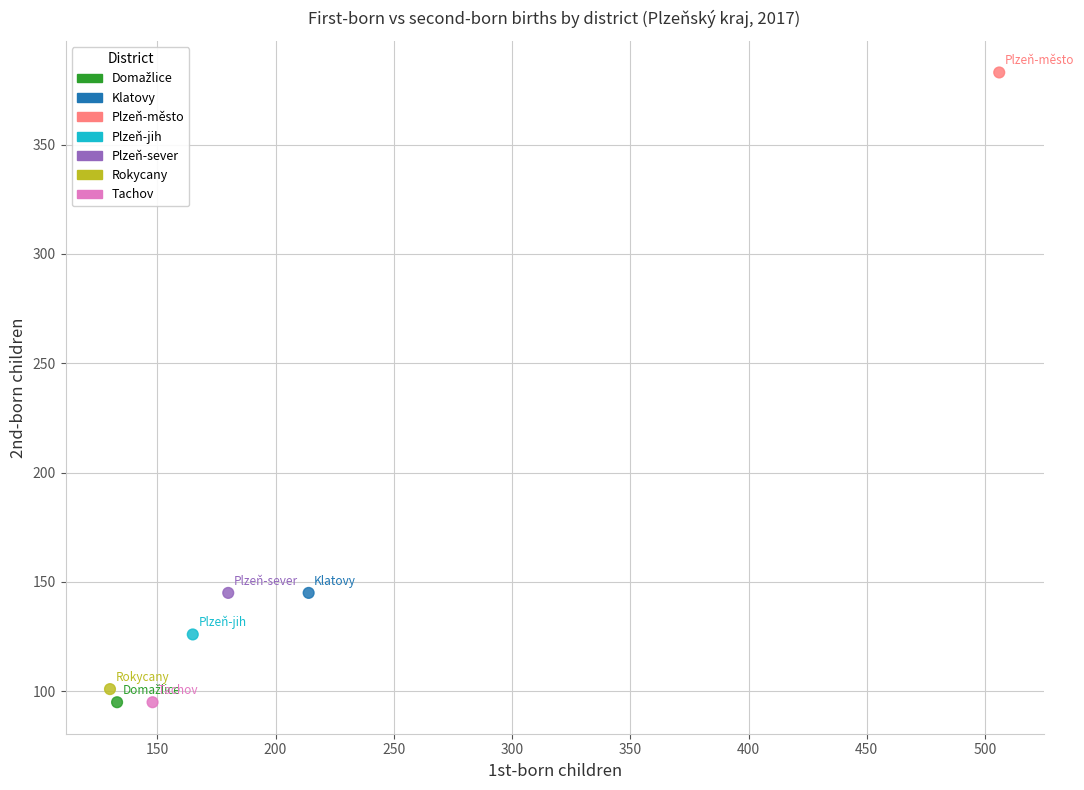

What is the average X value?

211